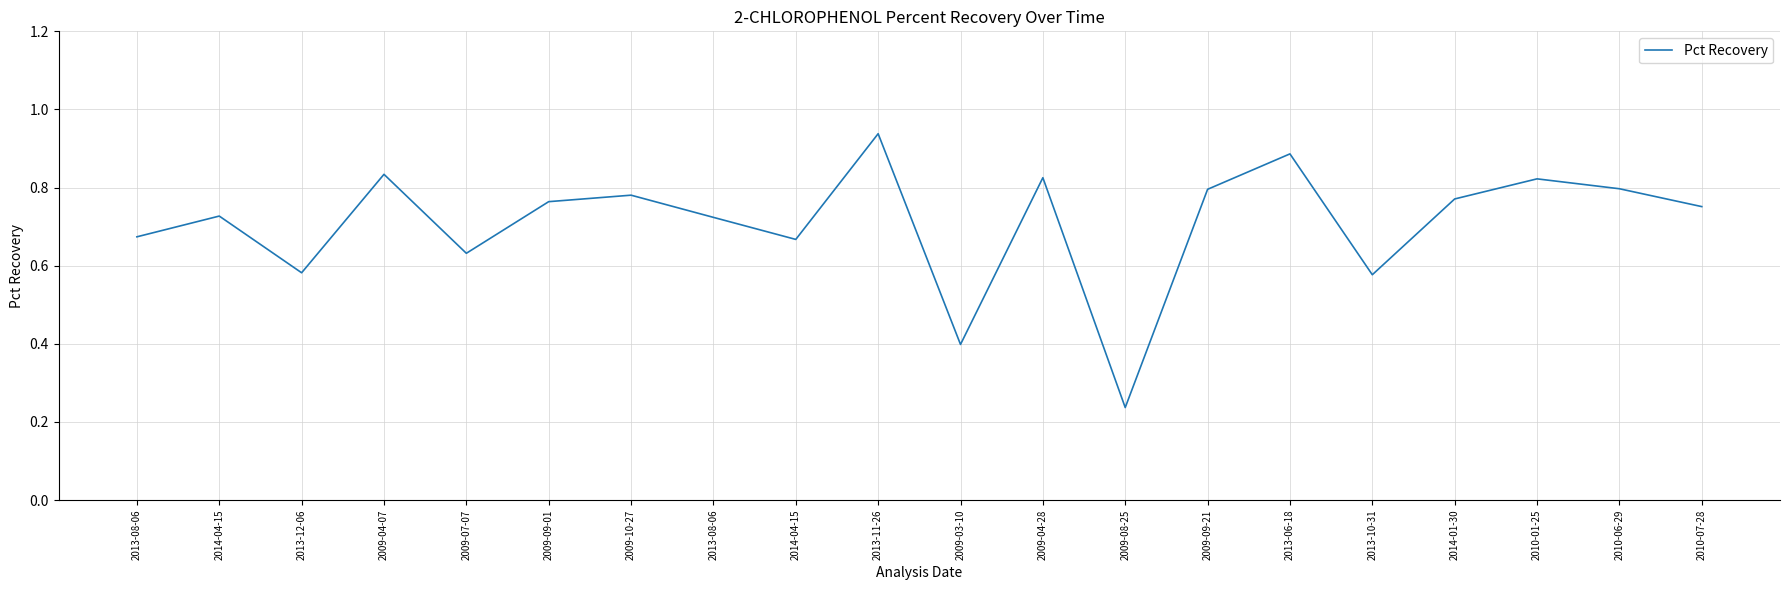

What is the value of the 16th point from the left?

0.6